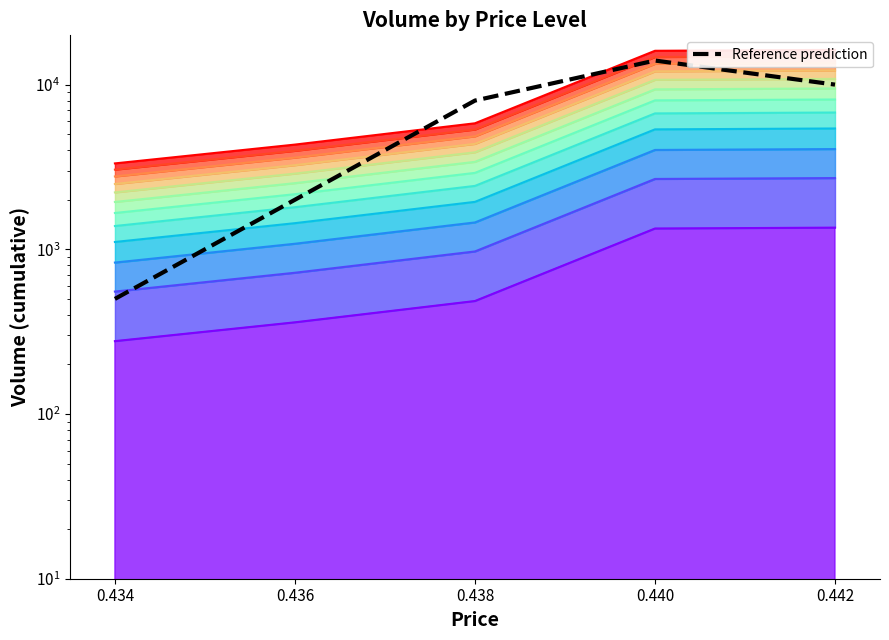

How many lines are shown in the chart?

1